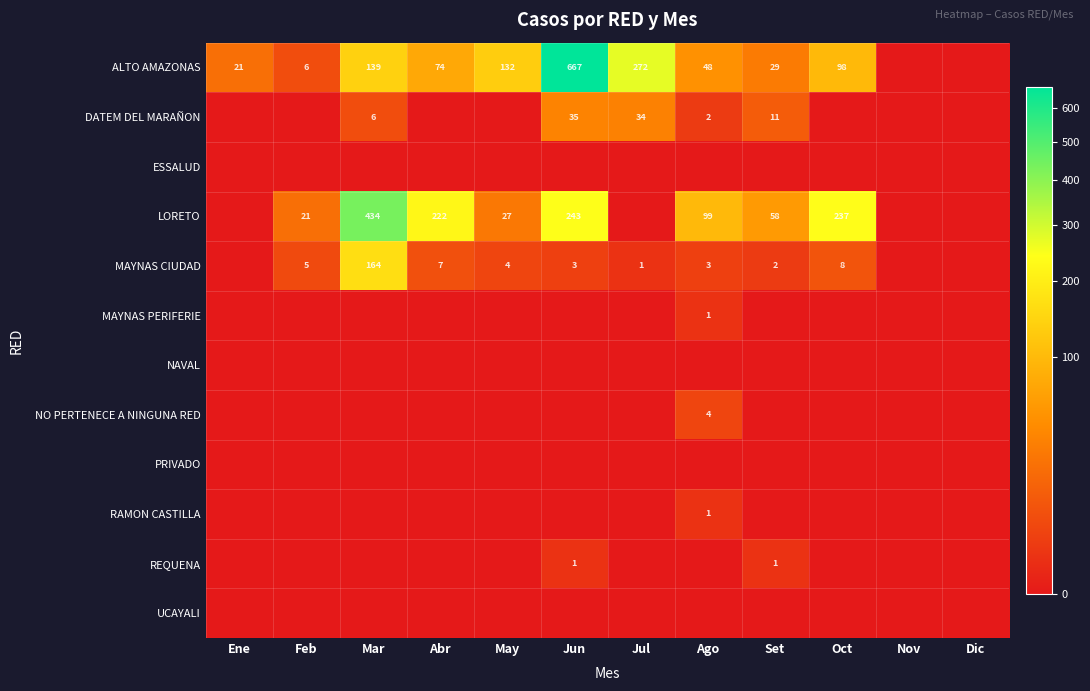

The value of MAYNAS CIUDAD at Mar is 236. True or false?

False